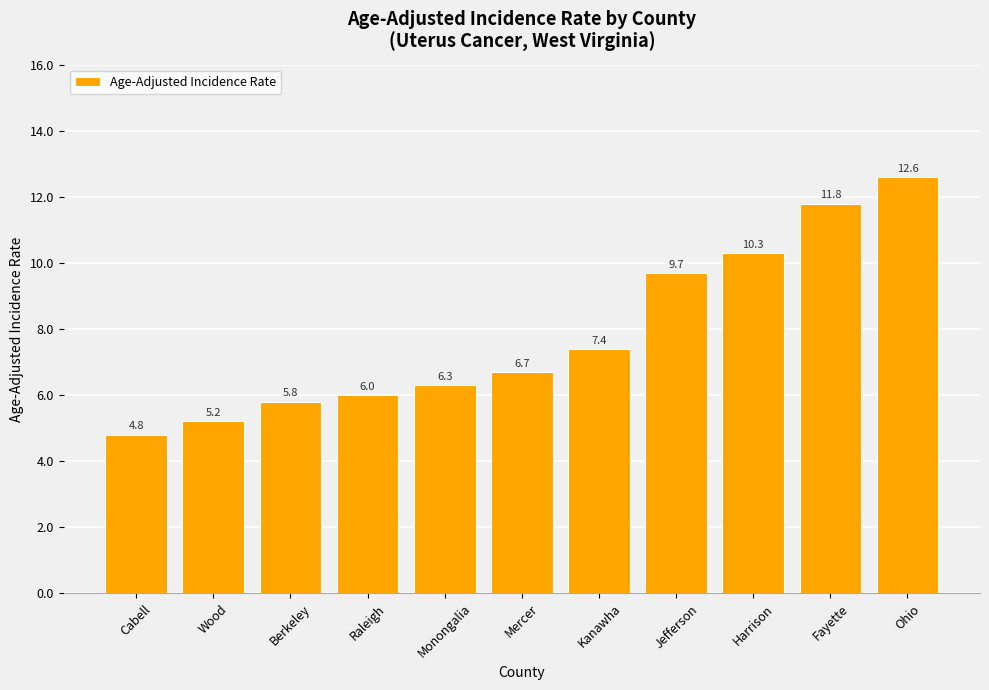

What is the value of the 2nd bar from the left?

5.2